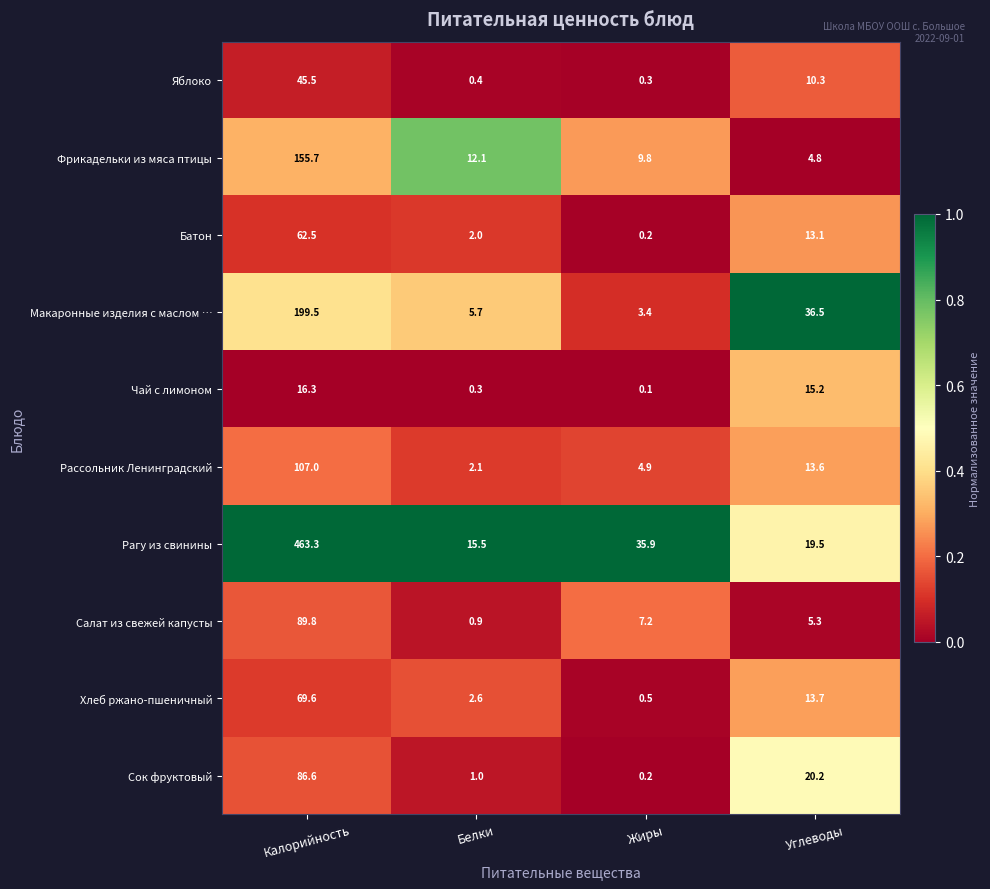

What is the spread (max minus min) of values at Жиры?

35.8